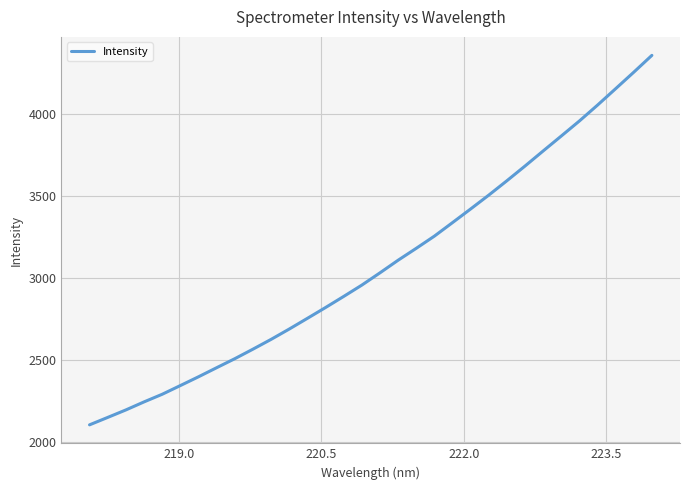

What is the smallest value displayed?

2104.0